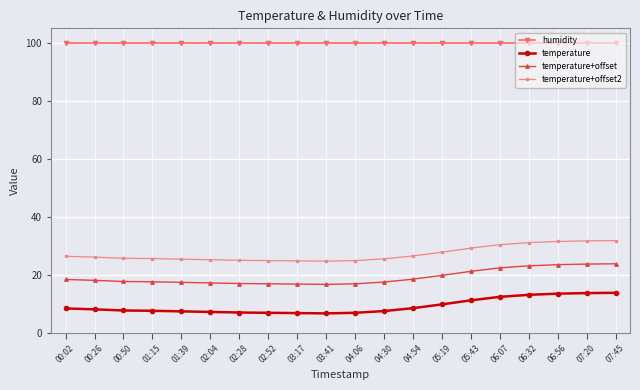

Does the chart have visible grid lines?

Yes